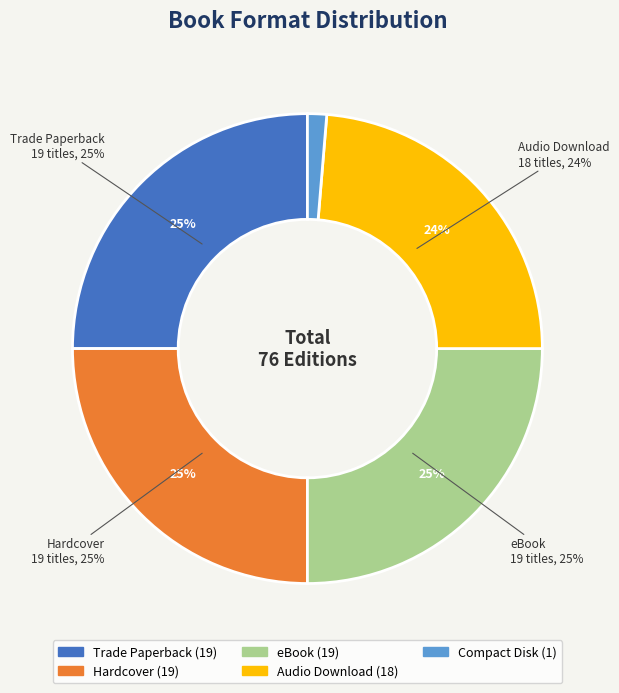

The Hardcover slice represents 25% of the pie. True or false?

True